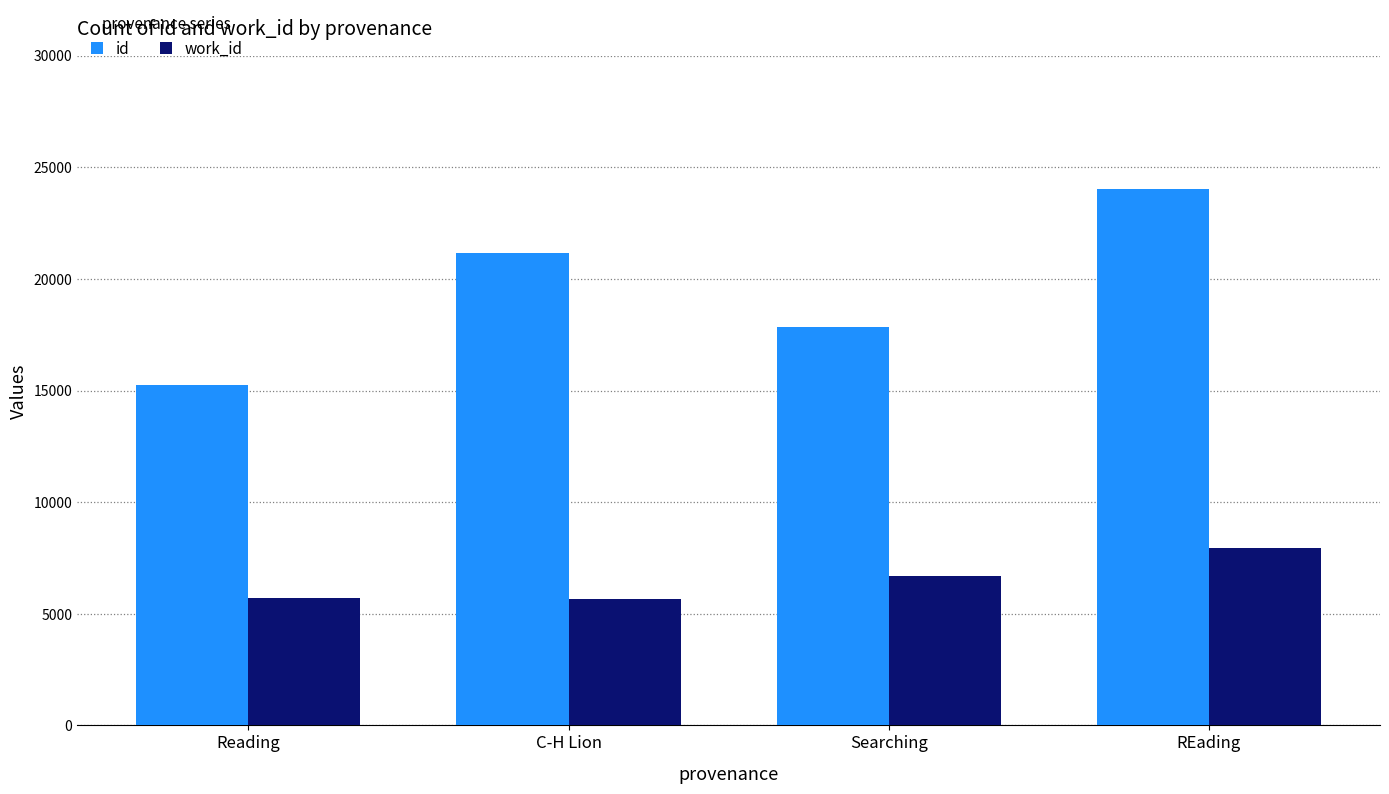

Is it true that work_id equals 1670 at C-H Lion?

False